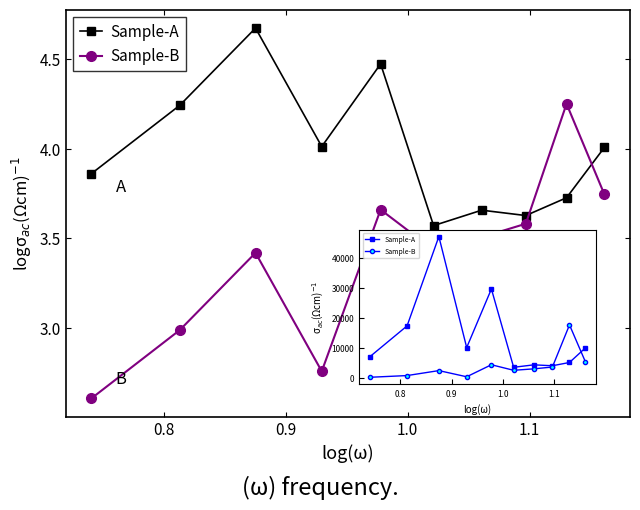

After their last crossing, which series has the higher values: Sample-A or Sample-B?

Sample-A